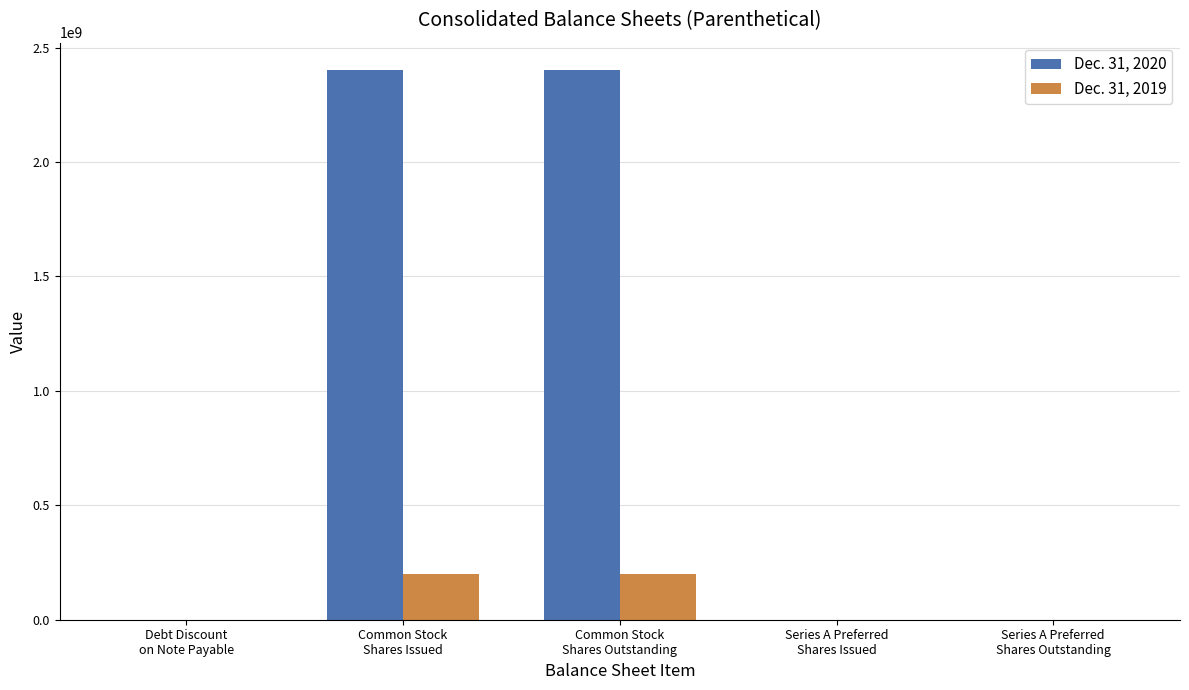

Which series has the largest total across all categories?

Dec. 31, 2020